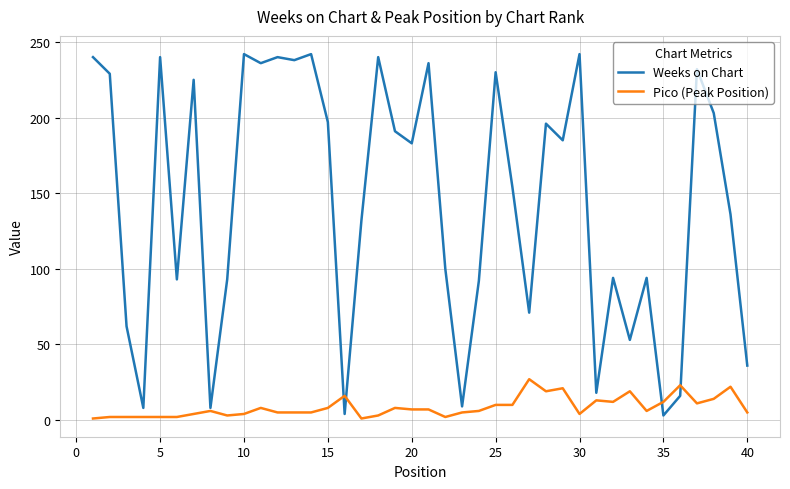

What is the greatest value displayed?

242